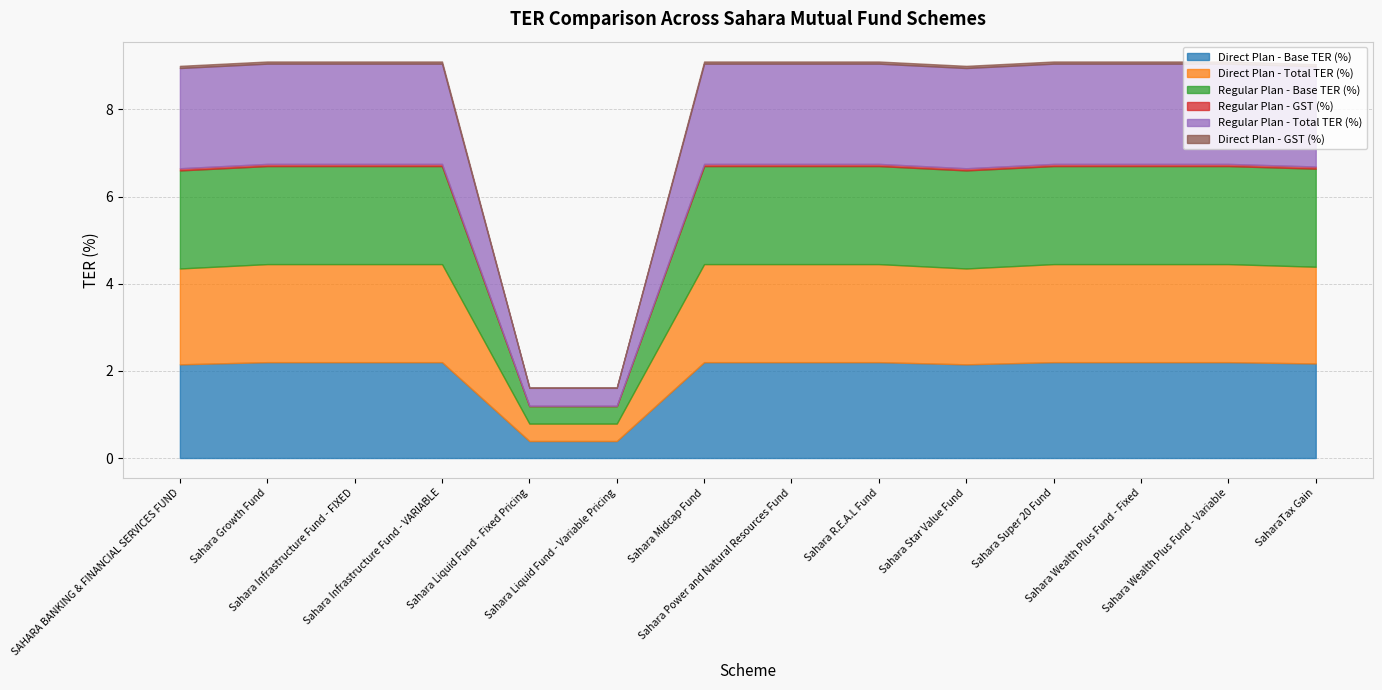

Where does the Direct Plan - Total TER (%) series first go above 2?

SAHARA BANKING & FINANCIAL SERVICES FUND